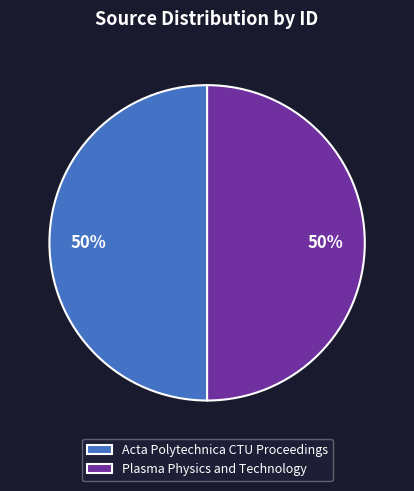

How many segments does this pie chart have?

2